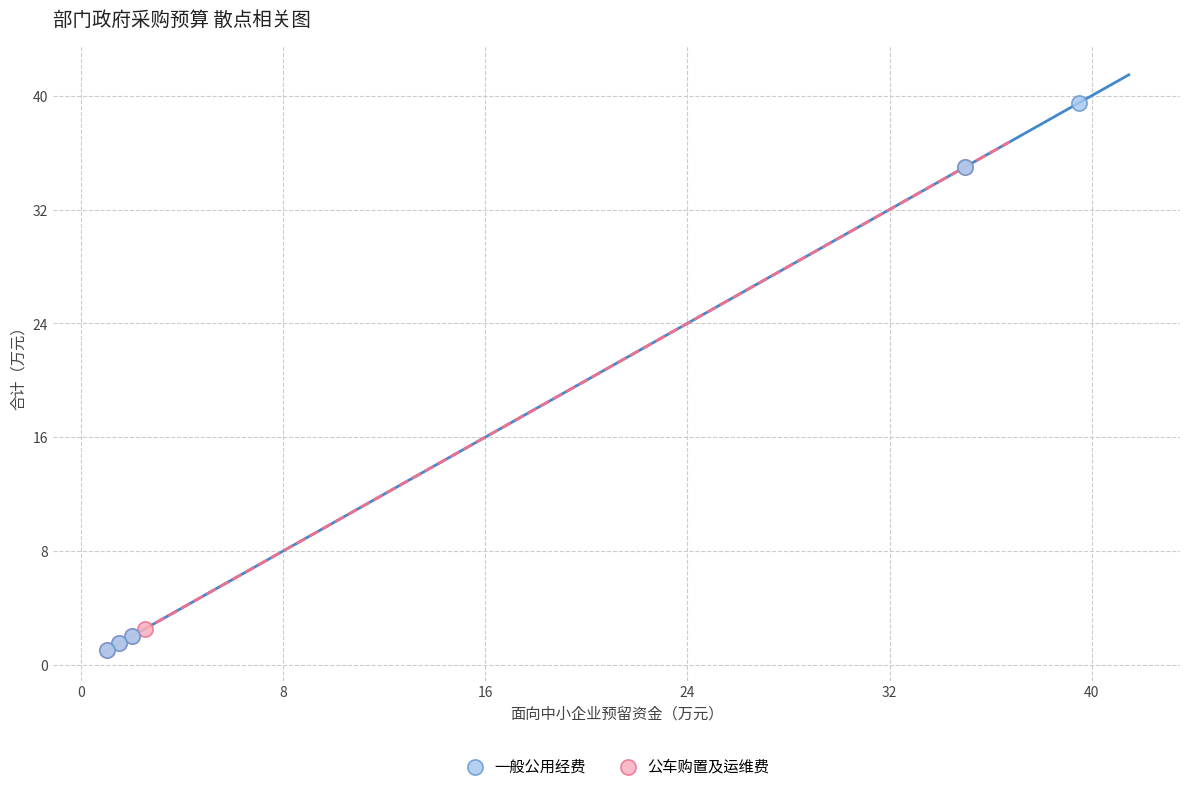

Which series has the largest Y range (max minus min)?

一般公用经费